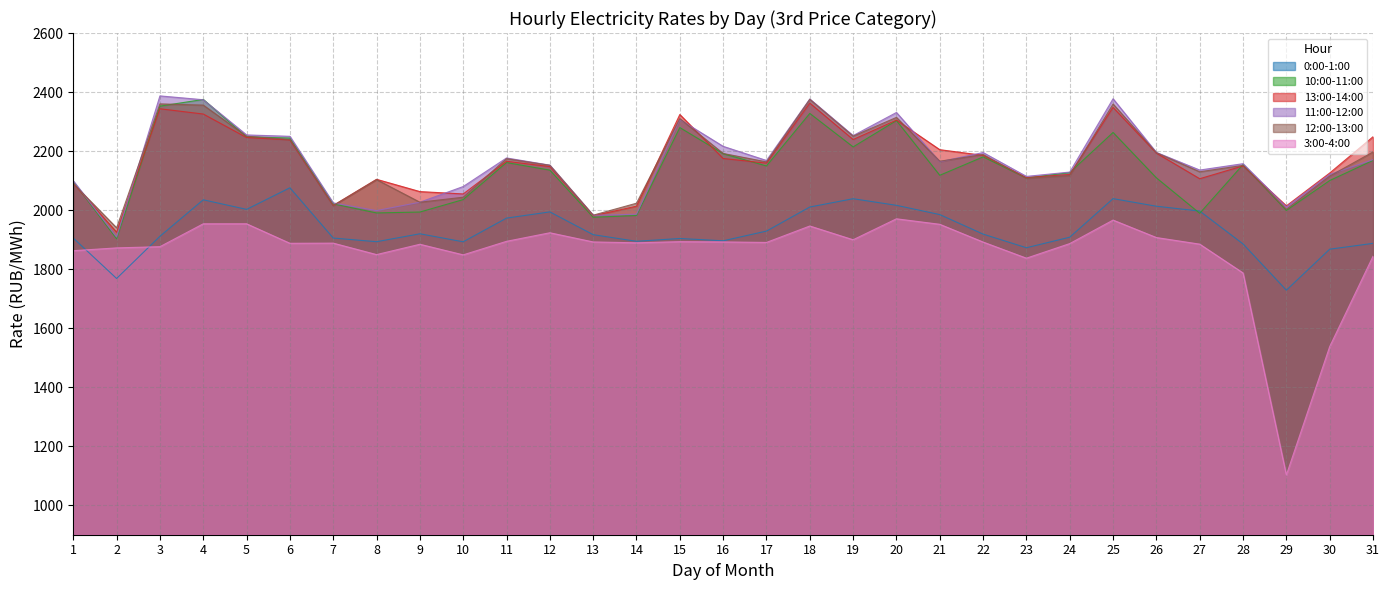

Rank the series by their maximum value, from lowest to highest.

3:00-4:00, 0:00-1:00, 13:00-14:00, 10:00-11:00, 12:00-13:00, 11:00-12:00